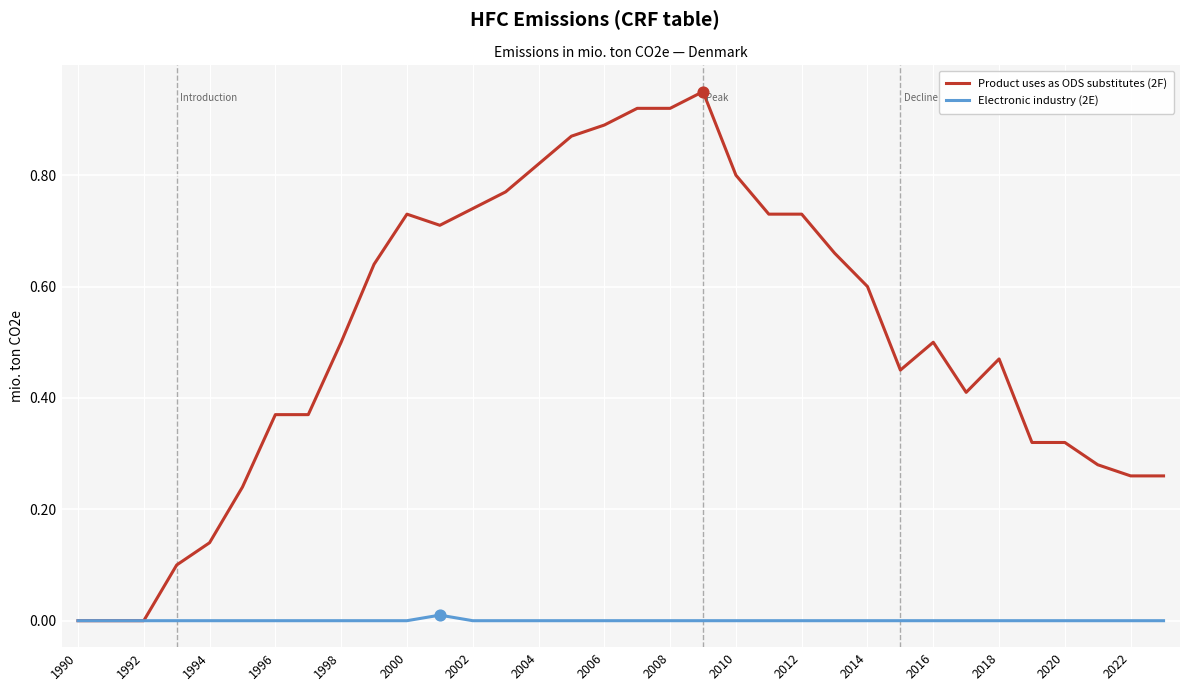

Which series has the widest spread of values?

Product uses as ODS substitutes (2F)